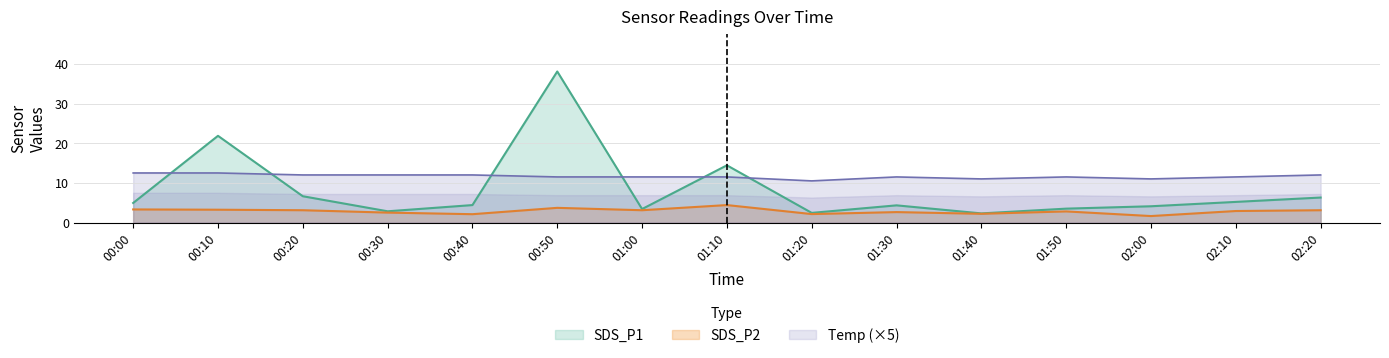

True or false: Temp and SDS_P2 intersect in this chart.

False